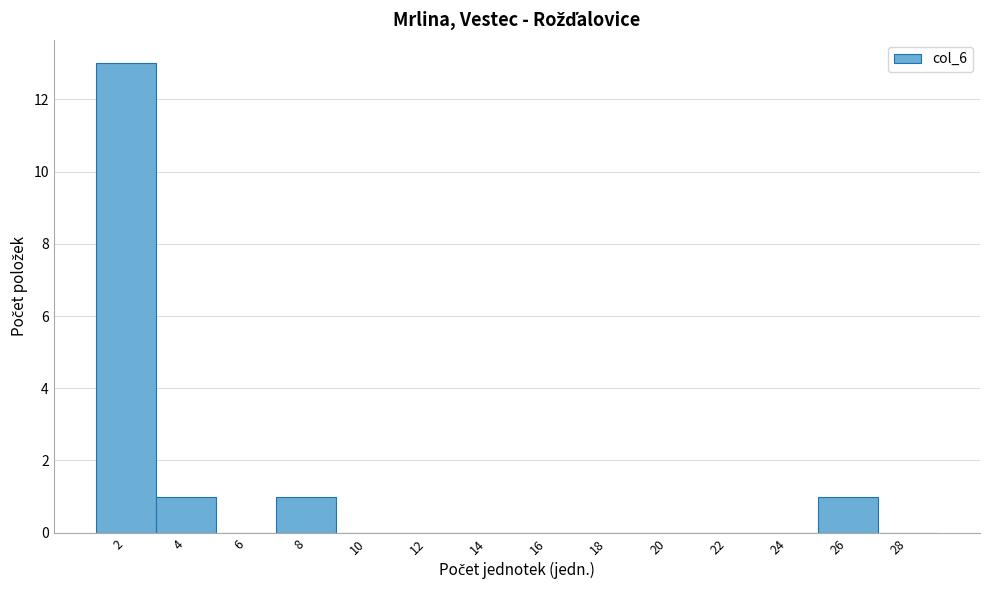

Reading left to right, list all the values displayed in this chart.

2=13	4=1	6=0	8=1	10=0	12=0	14=0	16=0	18=0	20=0	22=0	24=0	26=1	28=0